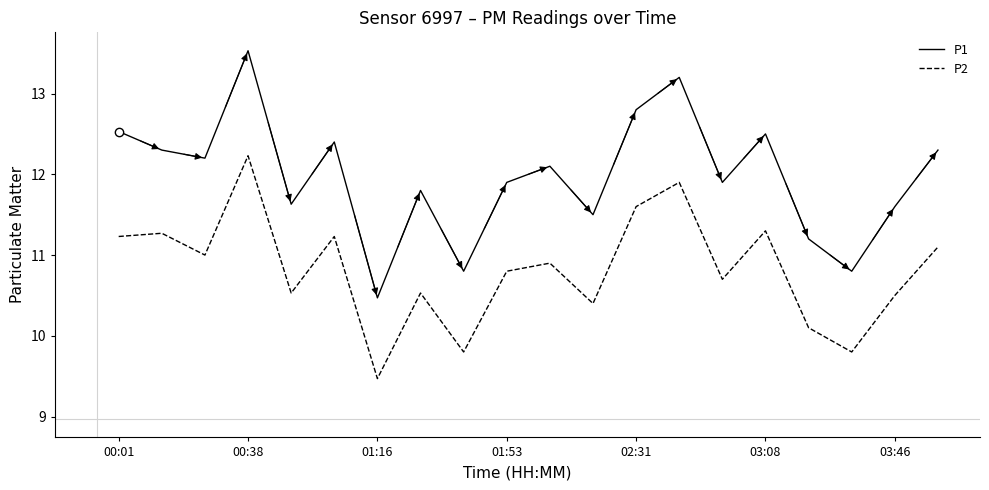

What is the minimum value for P1?

10.5